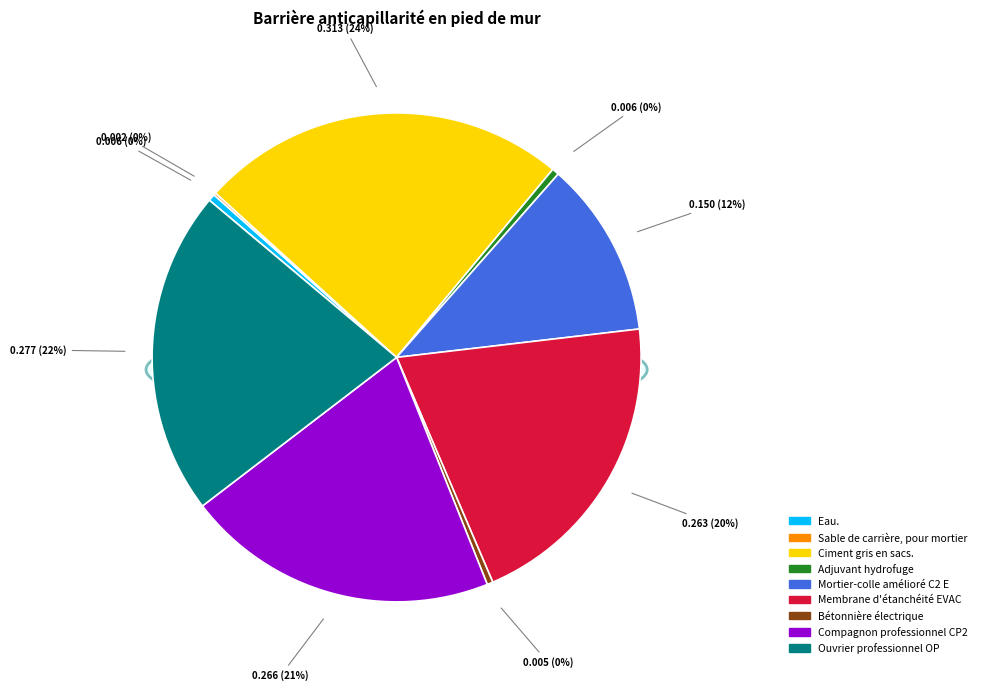

Does Bétonnière électrique represent more than half of the total?

No